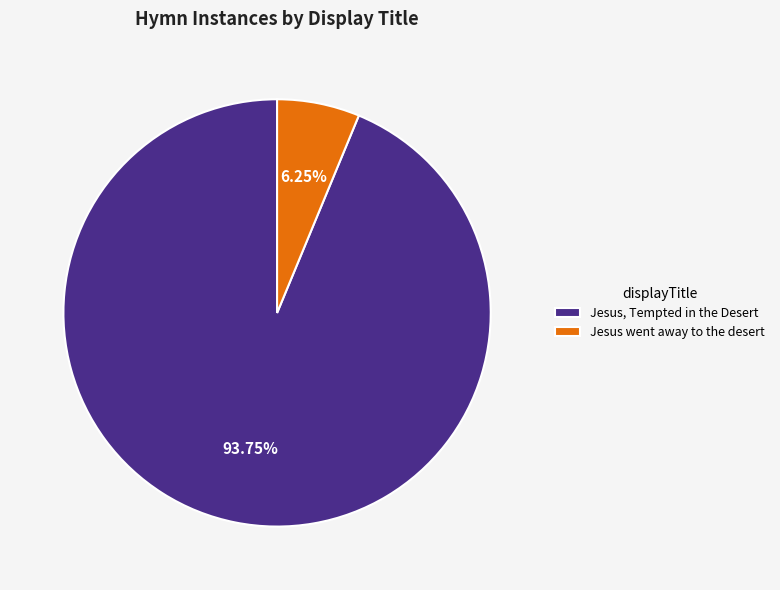

What is the largest slice in the pie chart?

Jesus, Tempted in the Desert